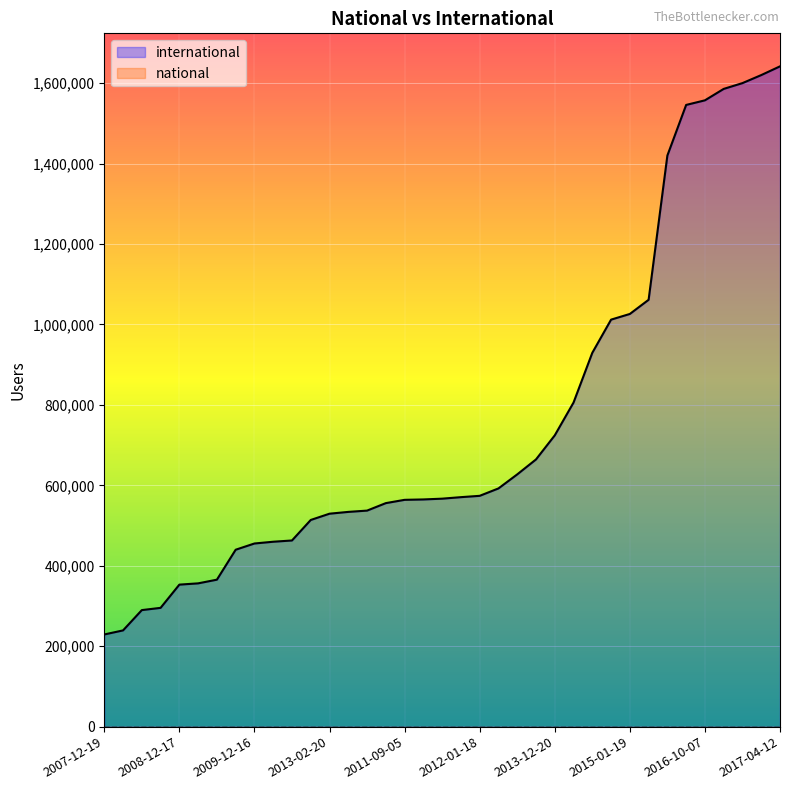

At which category does the chart reach its peak across all series?

2017-04-12